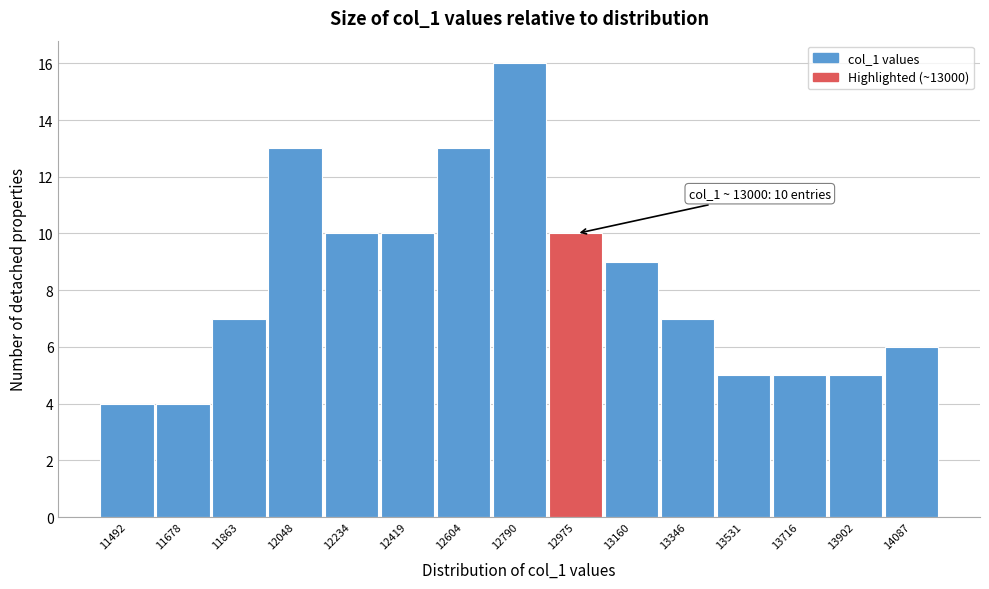

Which range on the x-axis has the tallest bar?

12700 to 12880